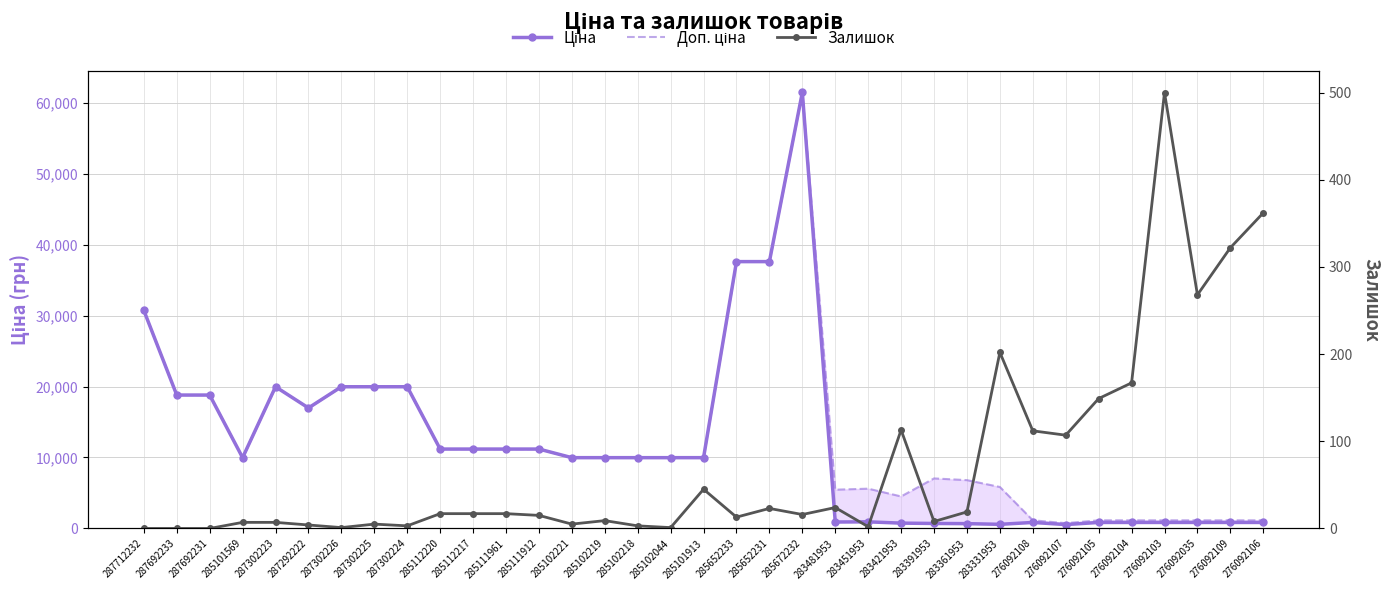

How many series are shown in this chart?

3